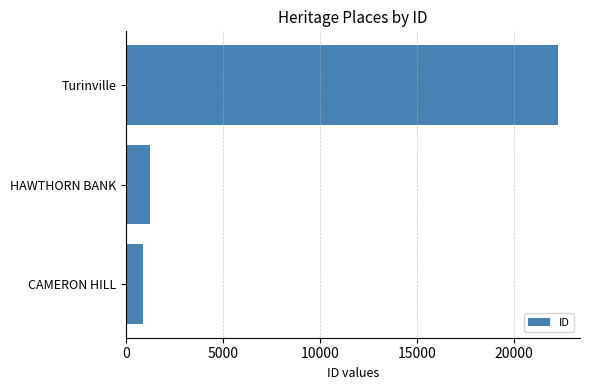

Approximately how many times larger is the value at Turinville compared to HAWTHORN BANK?

17.8